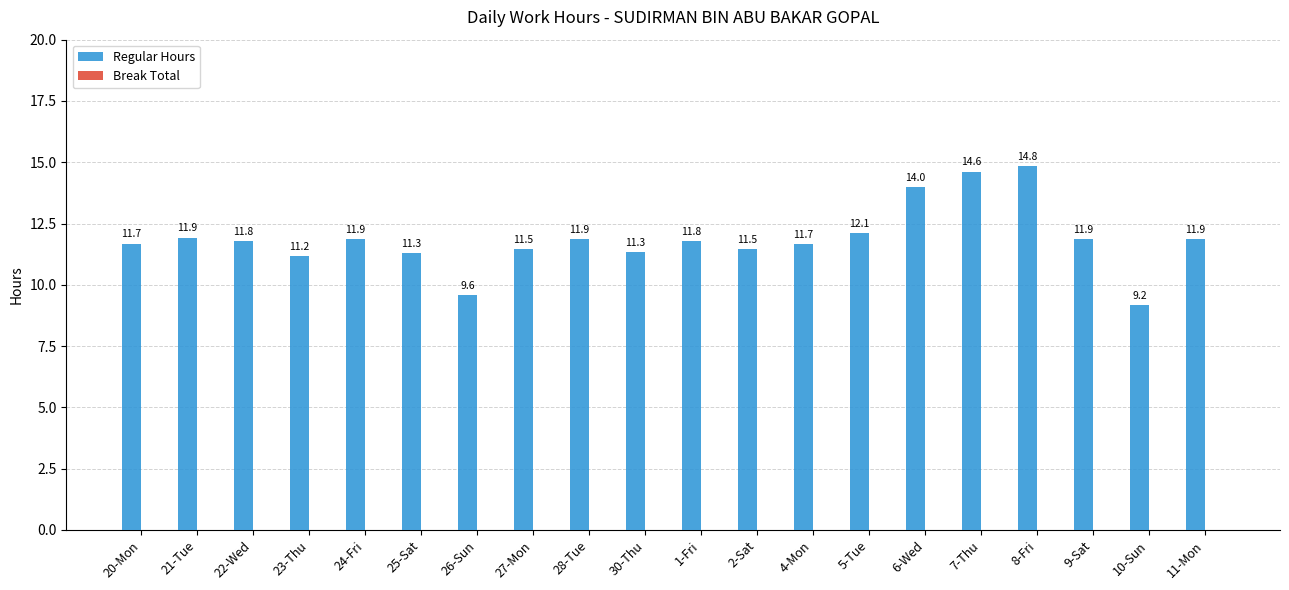

What is the label of the 2nd bar from the left?

21-Tue